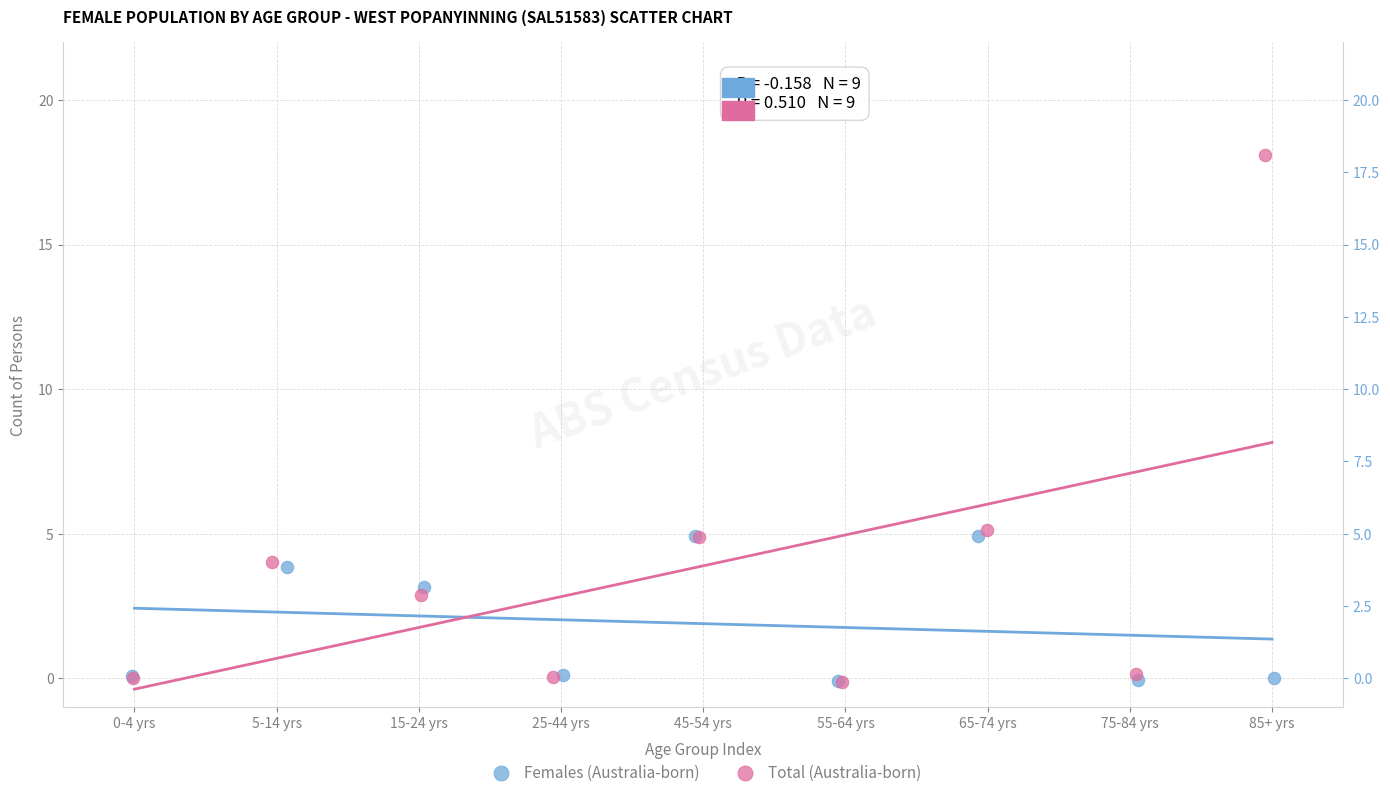

Which series contains the highest Y value?

Total (Australia-born)